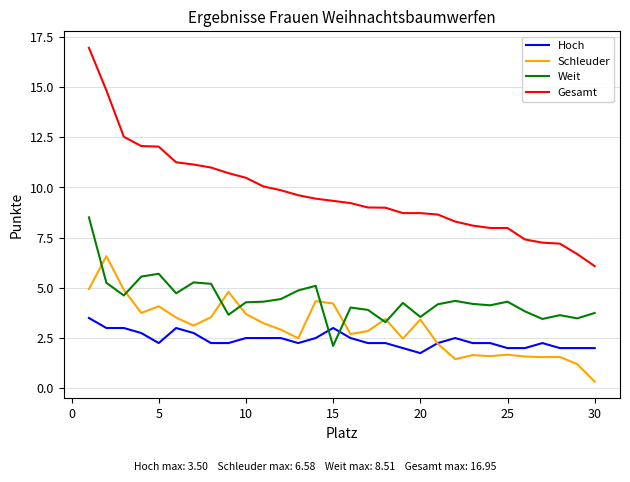

True or false: Gesamt and Weit cross at least once.

False